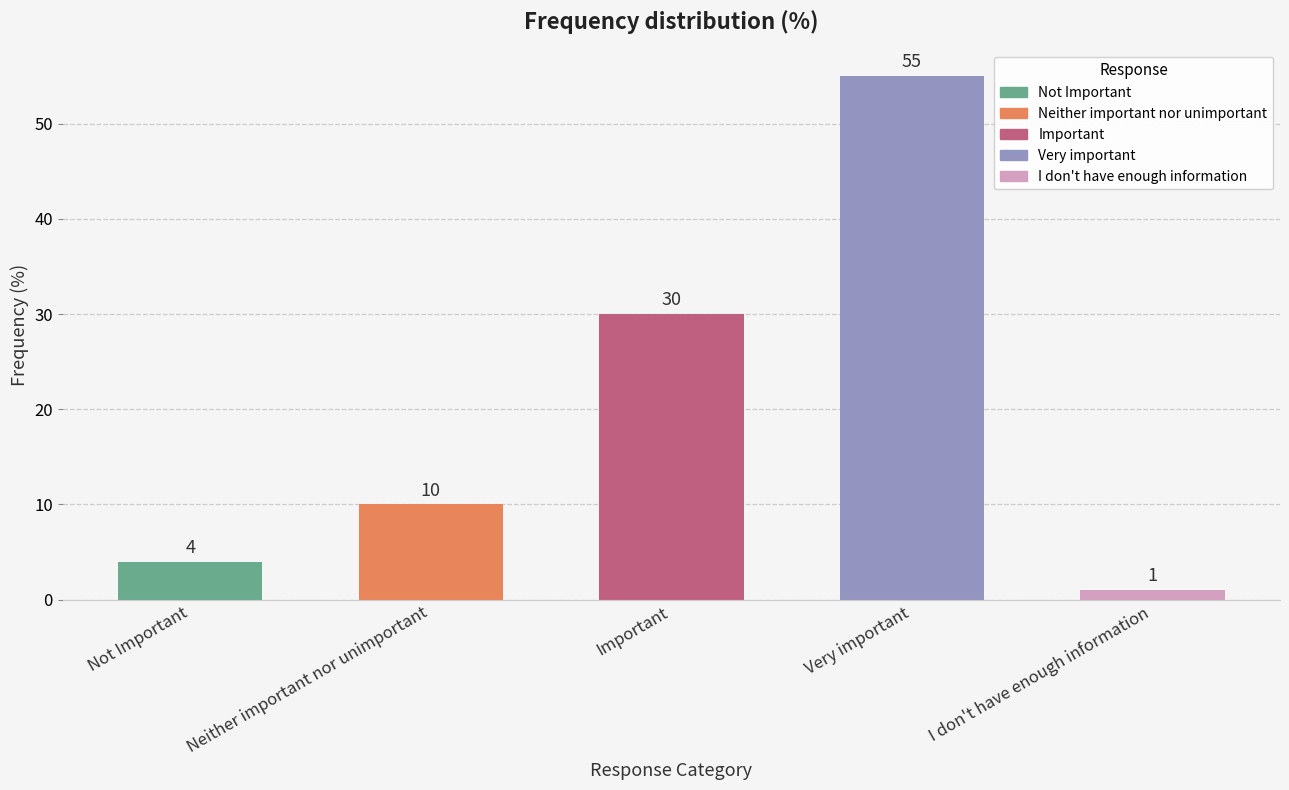

The chart shows a value of 30 at Important. True or false?

True